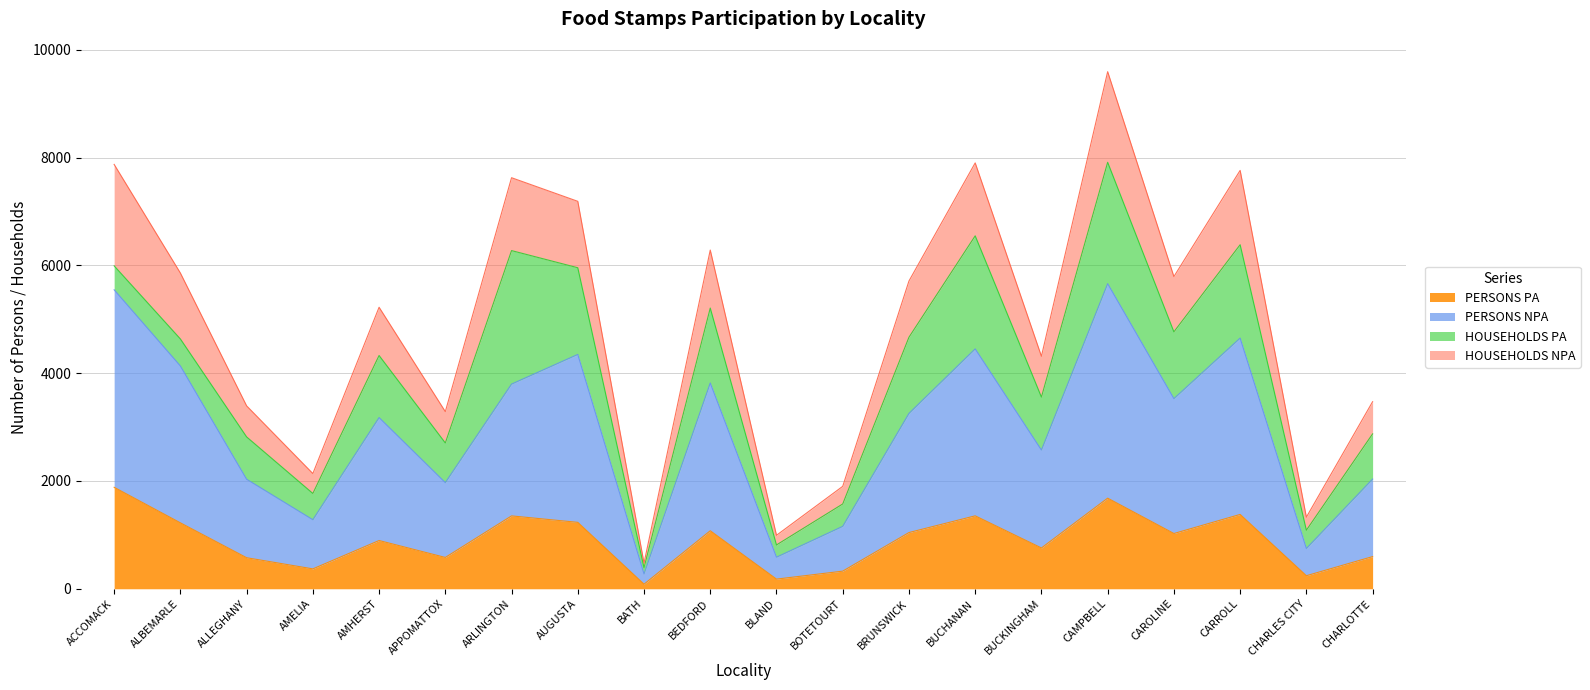

Which series changed the most between BLAND and CARROLL?

PERSONS NPA